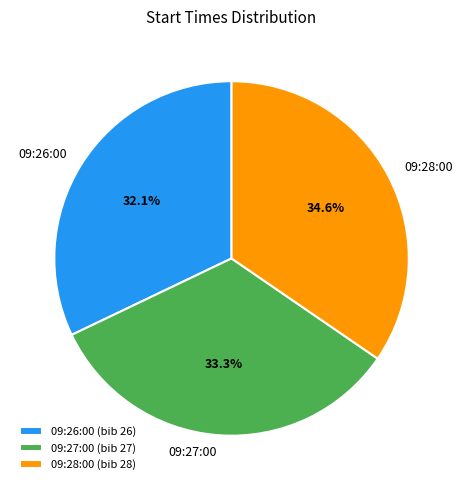

Does any single category account for the majority?

No